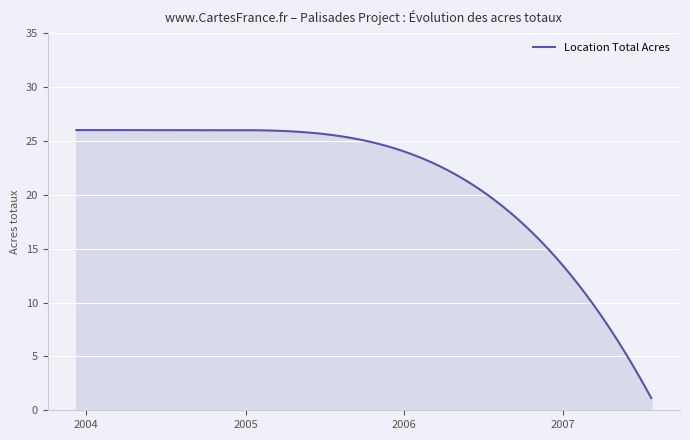

What is the difference between the maximum and minimum values?

24.9